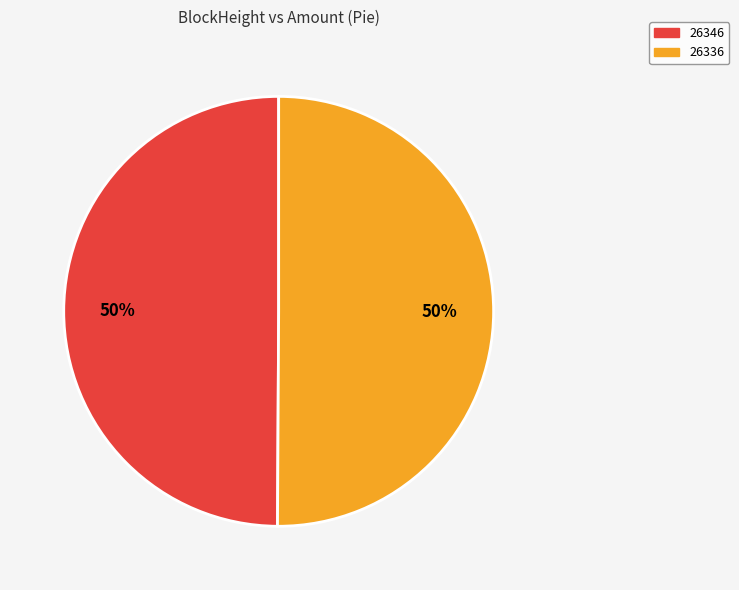

To the nearest percent, what is the difference between the largest and smallest slice percentages?

0%